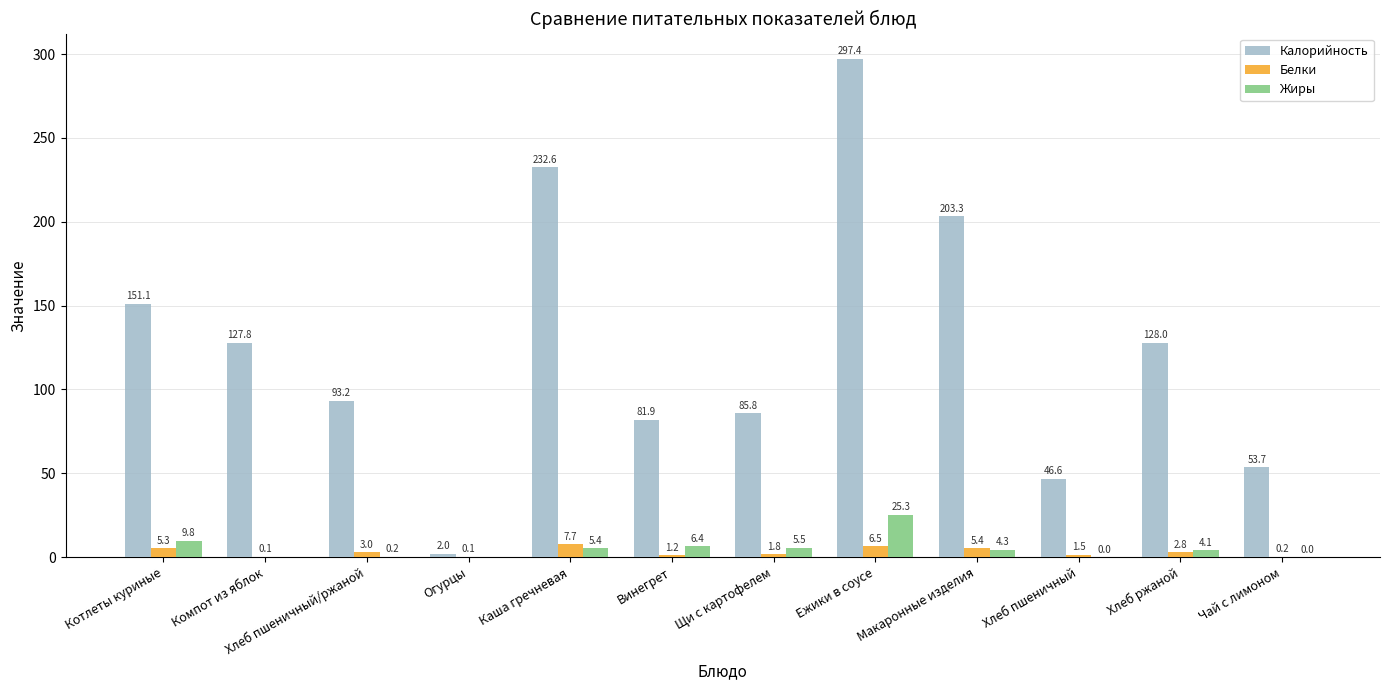

At which label is Калорийность closest to 149?

Котлеты куриные